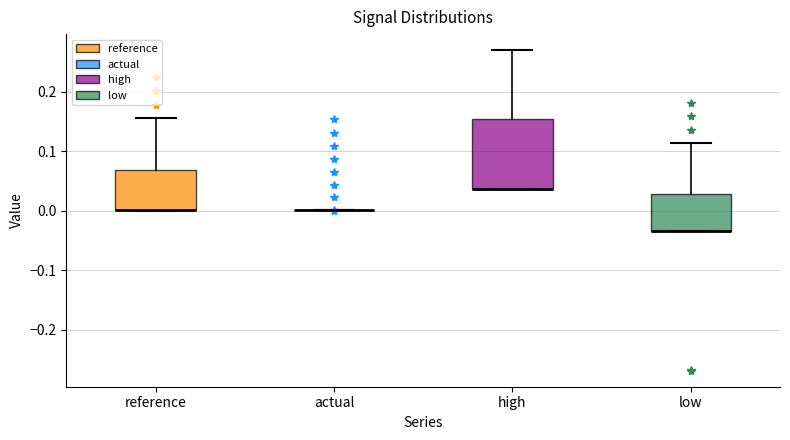

Reading left to right, read every box against the y-axis: the position of its median line, the range the box covers, and the ends of its whiskers. The values are not printed on the chart, so give them approximately, as read against the axis.

reference: median 0.00 (drawn on the box's lower edge), box 0.00 to 0.07, whiskers 0.00 to 0.16
actual: box collapsed to a line at 0.00, whiskers 0.00 to 0.00
high: median 0.04 (drawn on the box's lower edge), box 0.04 to 0.15, whiskers 0.04 to 0.27
low: median -0.03 (drawn on the box's lower edge), box -0.03 to 0.03, whiskers -0.03 to 0.11